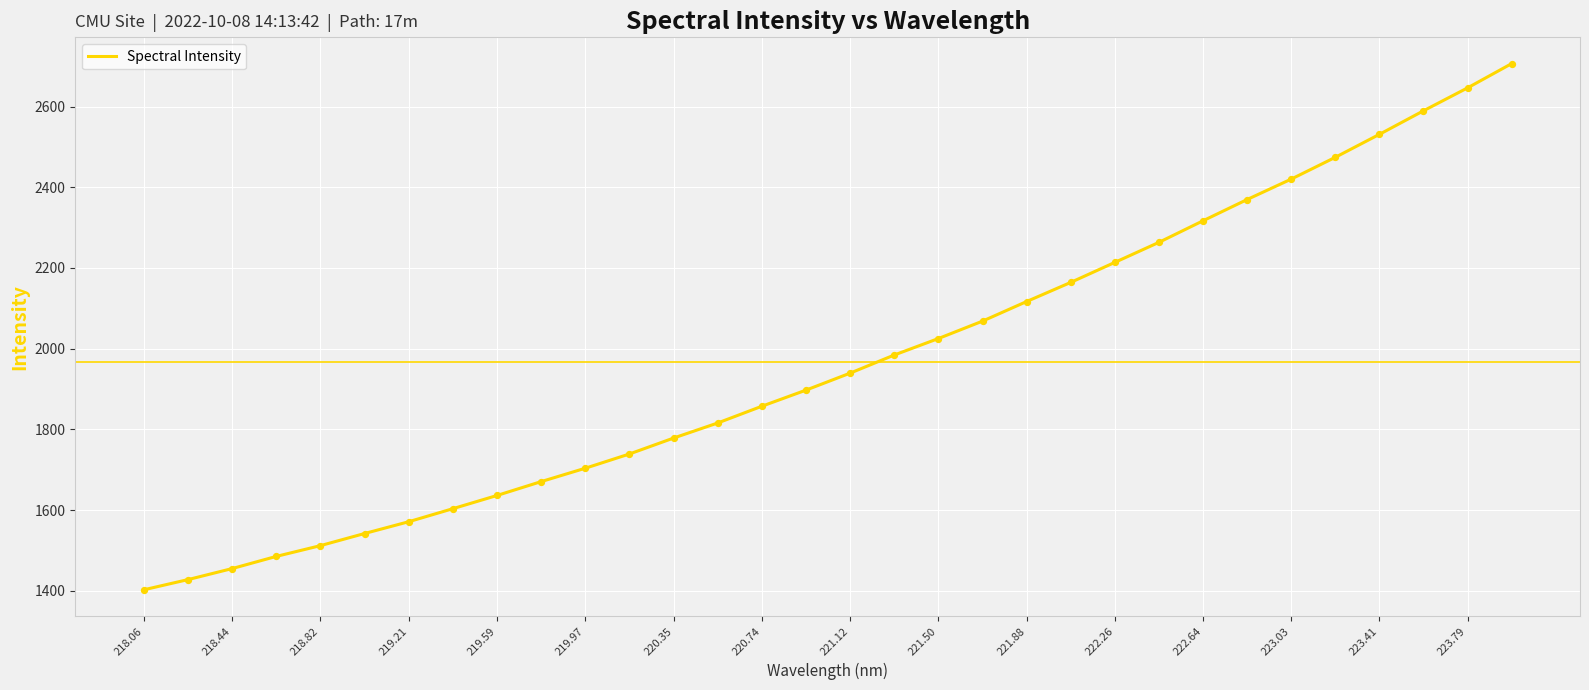

What is the maximum value shown in the chart?

2706.3